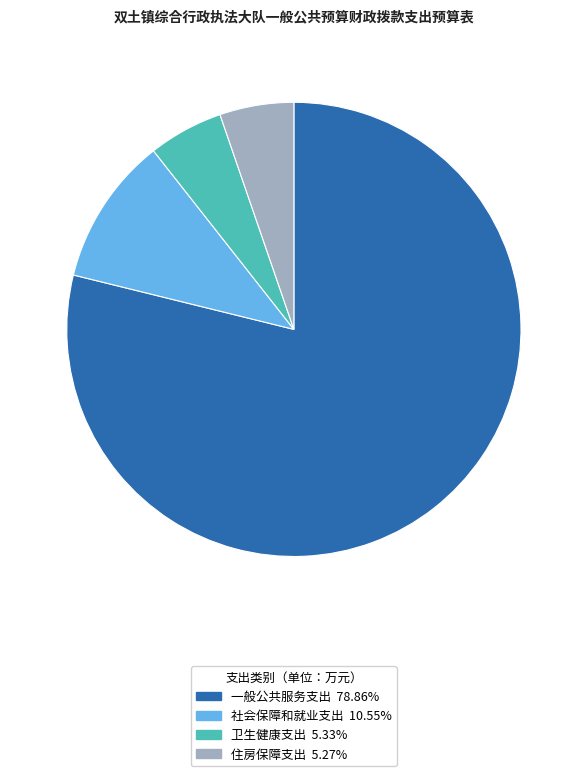

How many segments does this pie chart have?

4